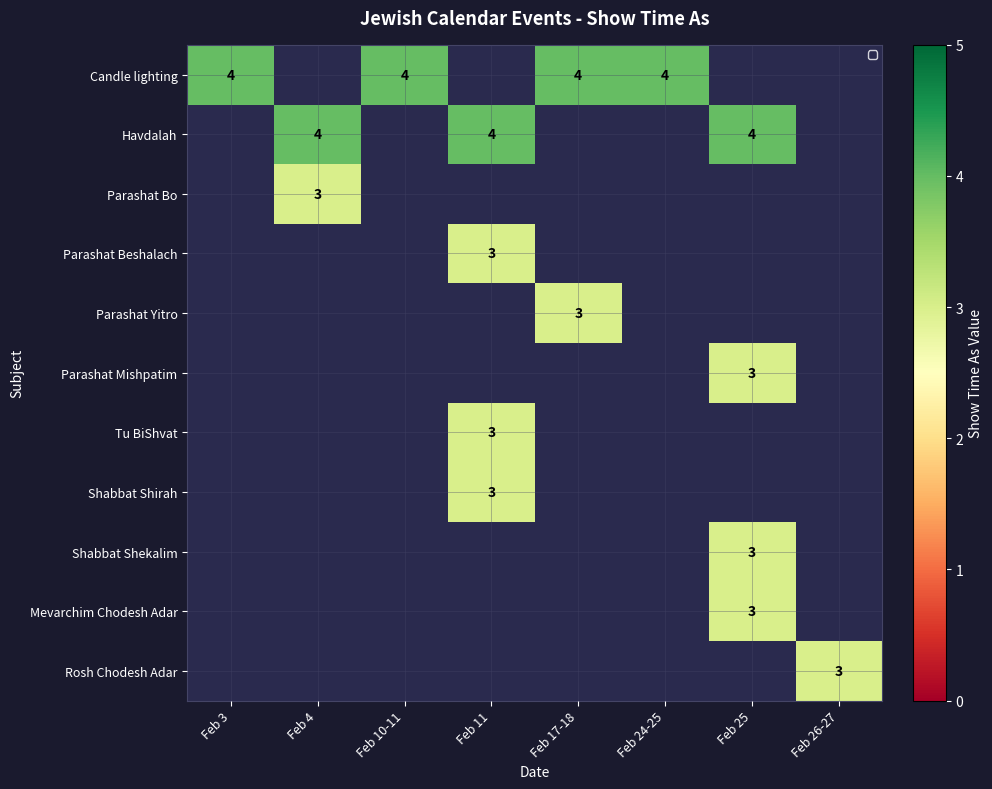

Is it true that Havdalah equals 4 at Feb 11?

True